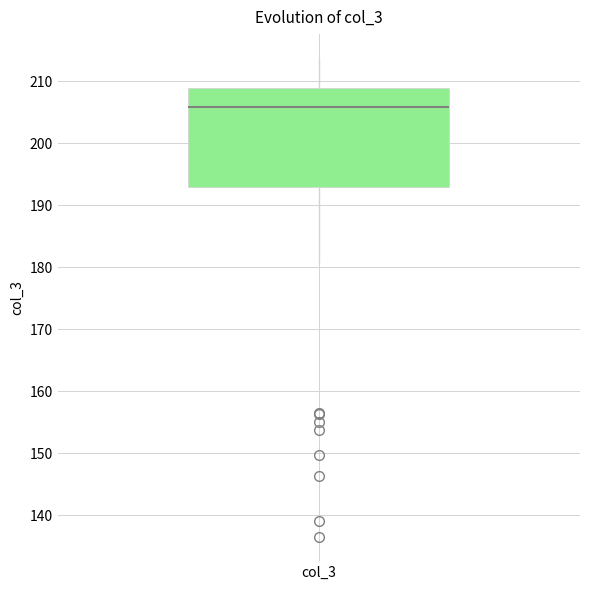

Where does the median line of the box for col_3 sit on the y-axis? The values are not printed on the chart, so give them approximately, as read against the axis.

206